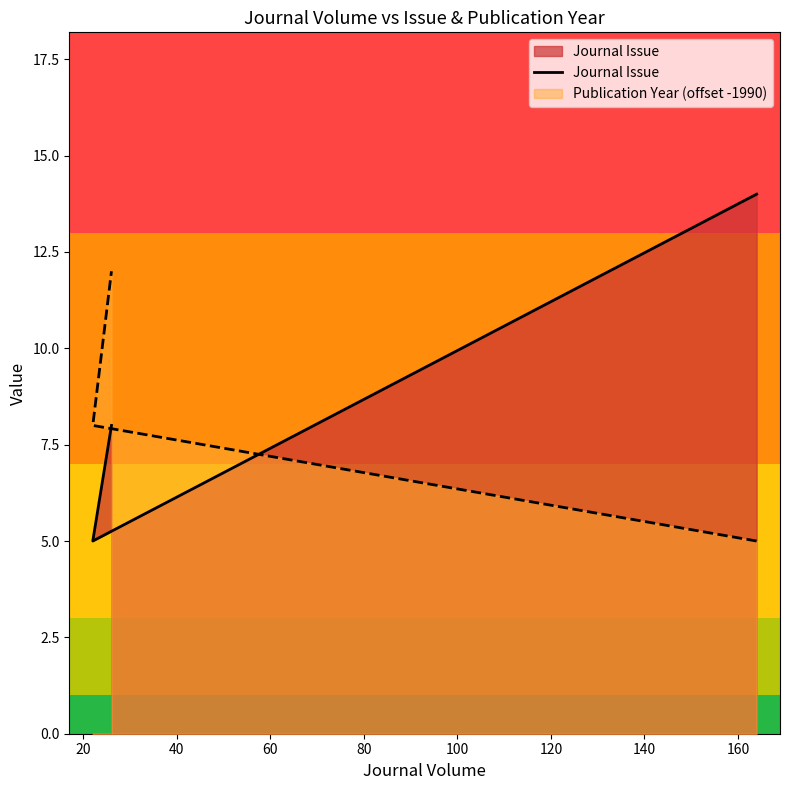

Count the values in the range 5 to 14.

3